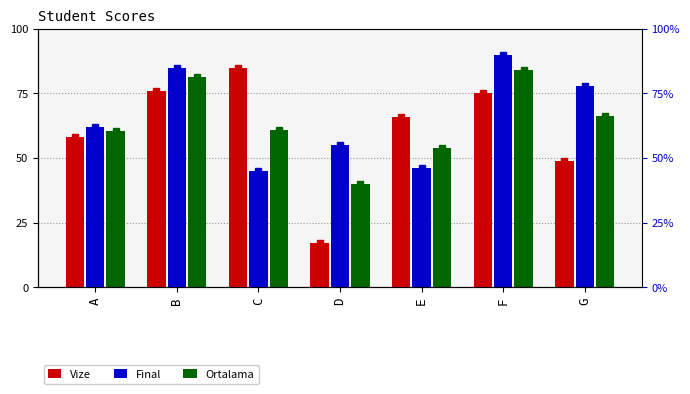

How many data points in Final are above 62?

3